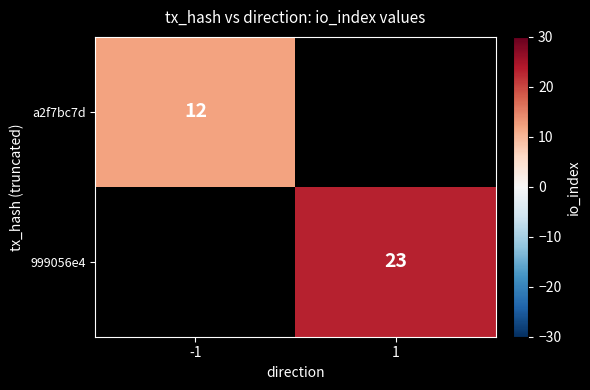

How many distinct data groups are displayed?

2